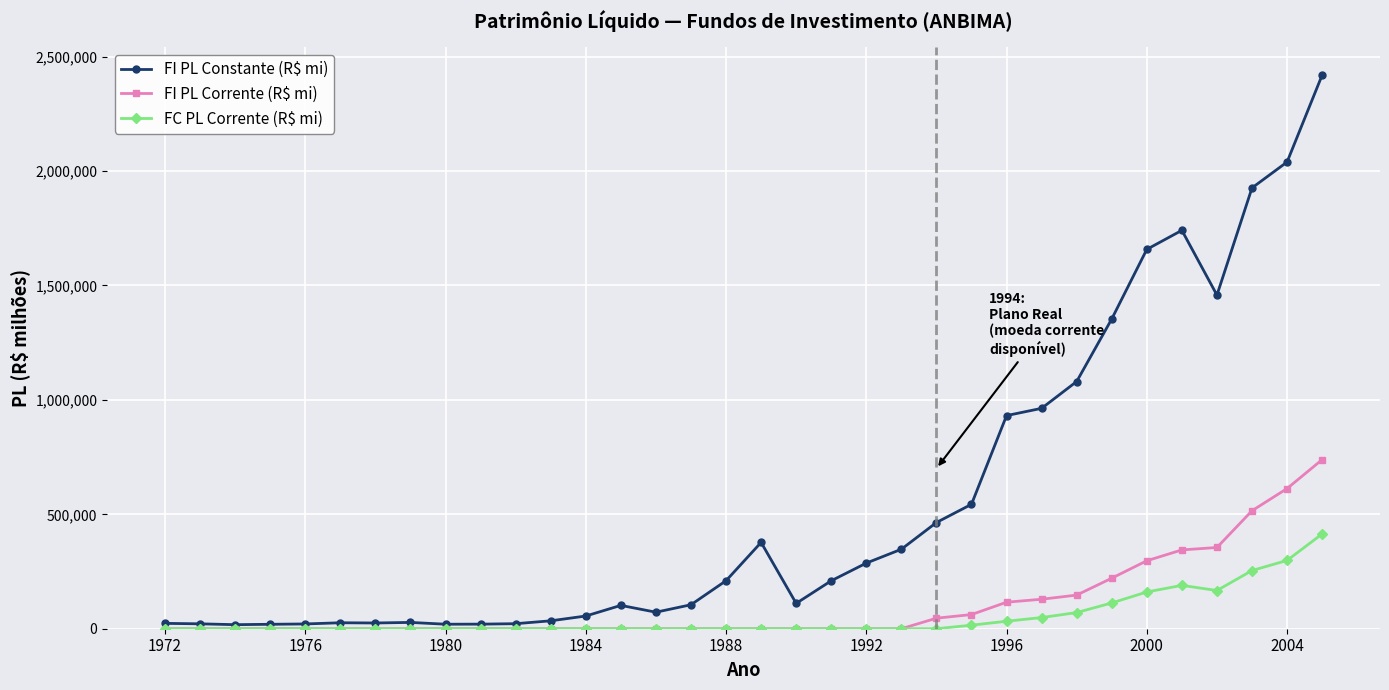

Which series has the largest range (max minus min)?

FI PL Constante (R$ mi)